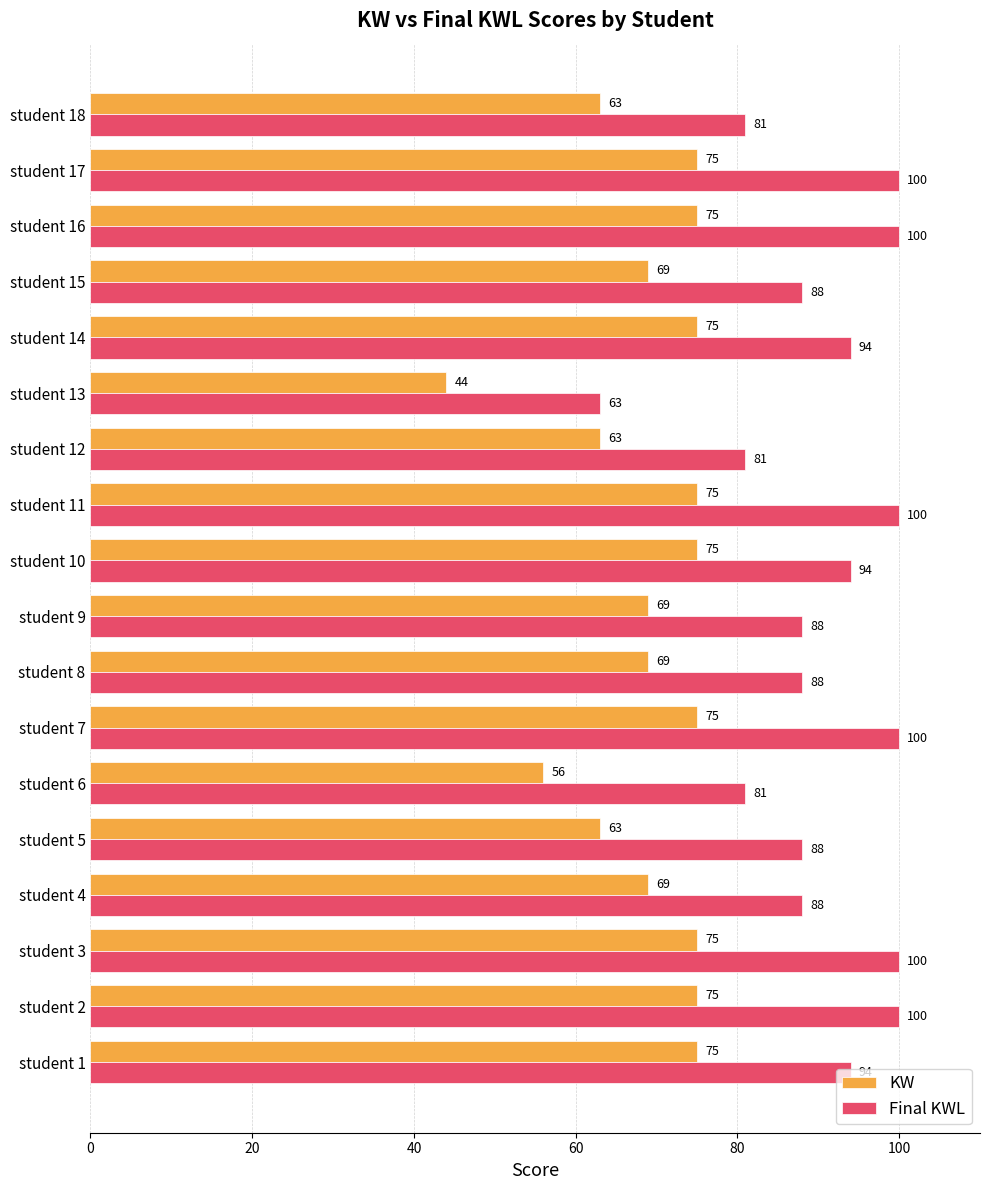

At which label is KW closest to 59?

student 6